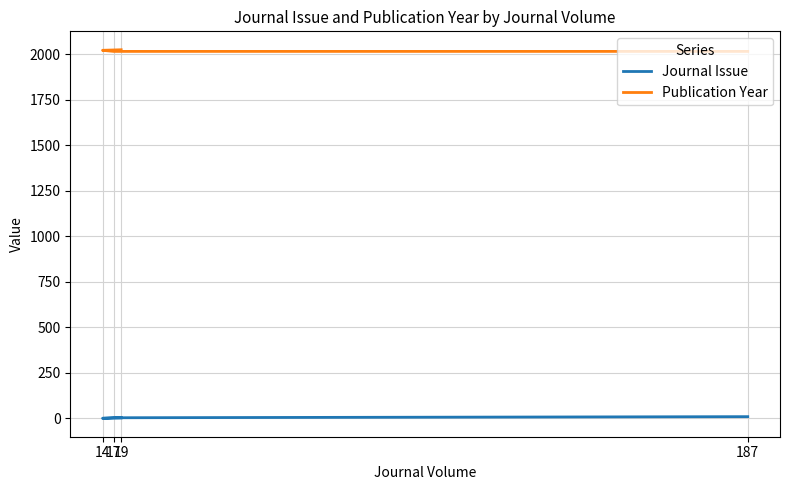

Count the Publication Year values in the range 2015 to 2024.

4